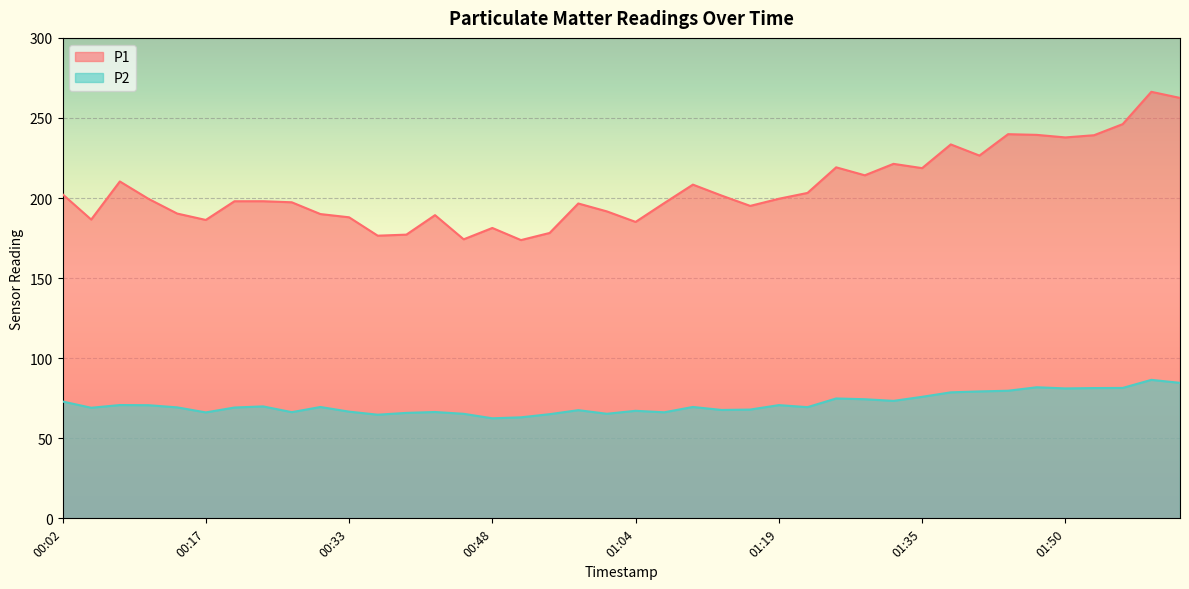

At how many categories does at least one series exceed 166?

40